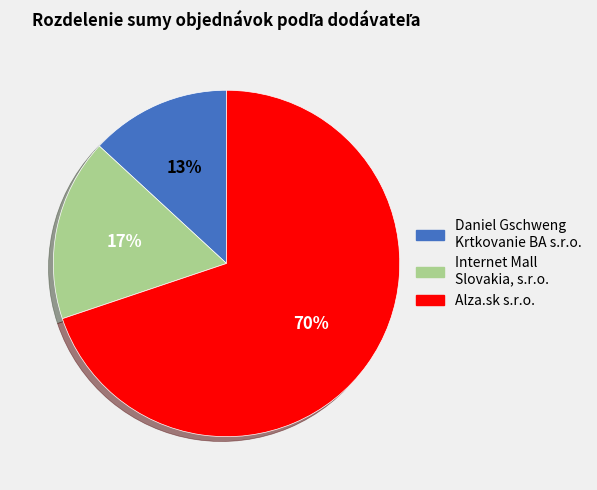

Is there a majority slice in this chart?

Yes